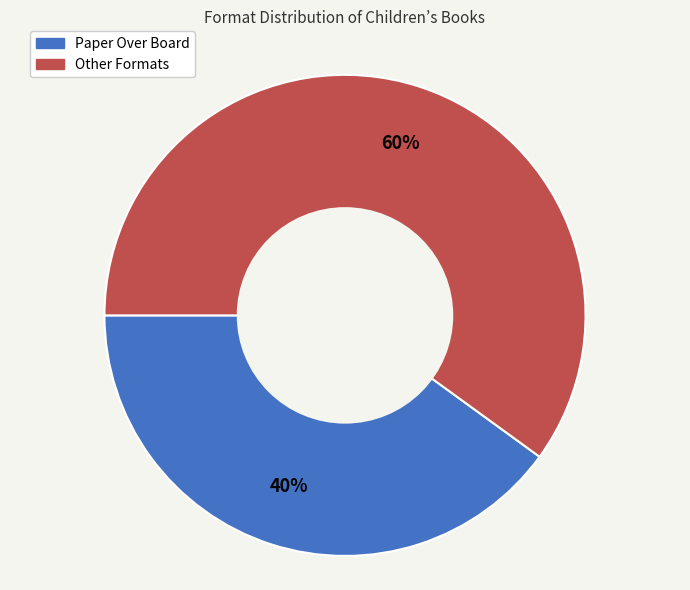

Is there a majority slice in this chart?

Yes